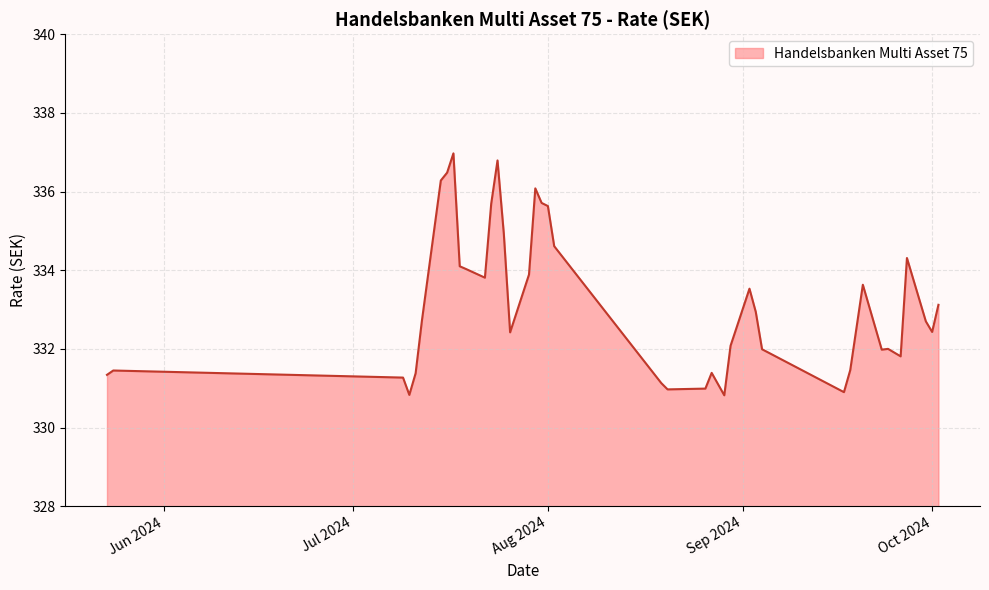

What is the smallest value displayed?

330.8